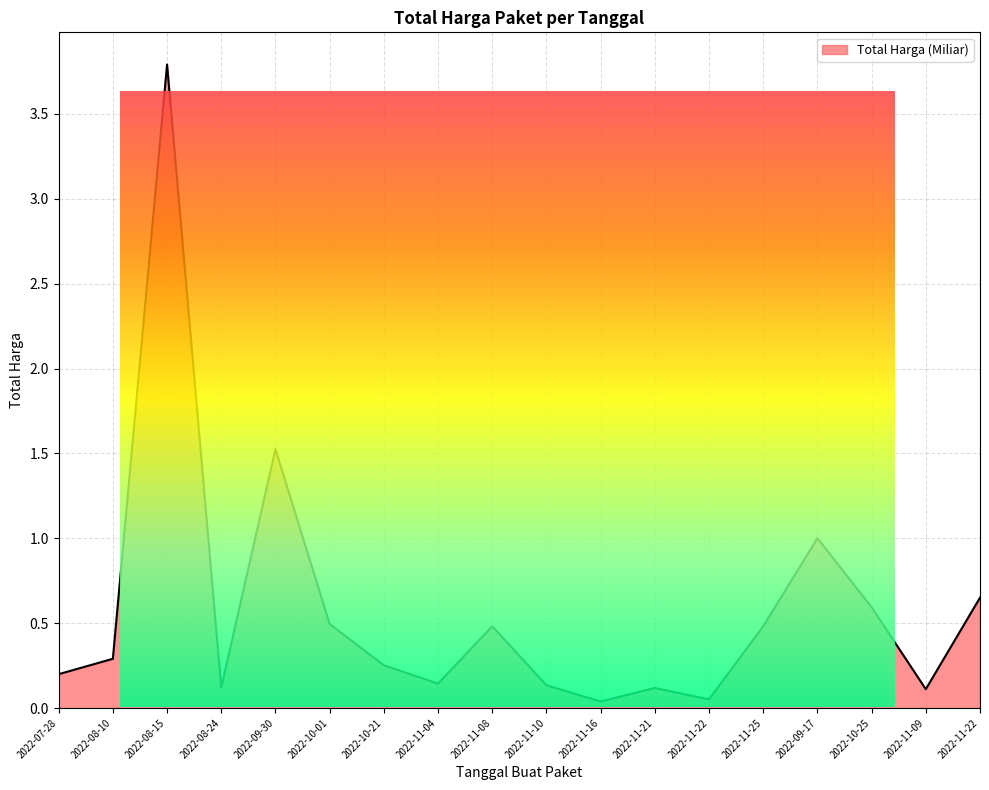

Is it true that the value at 2022-11-04 is 0.2?

False